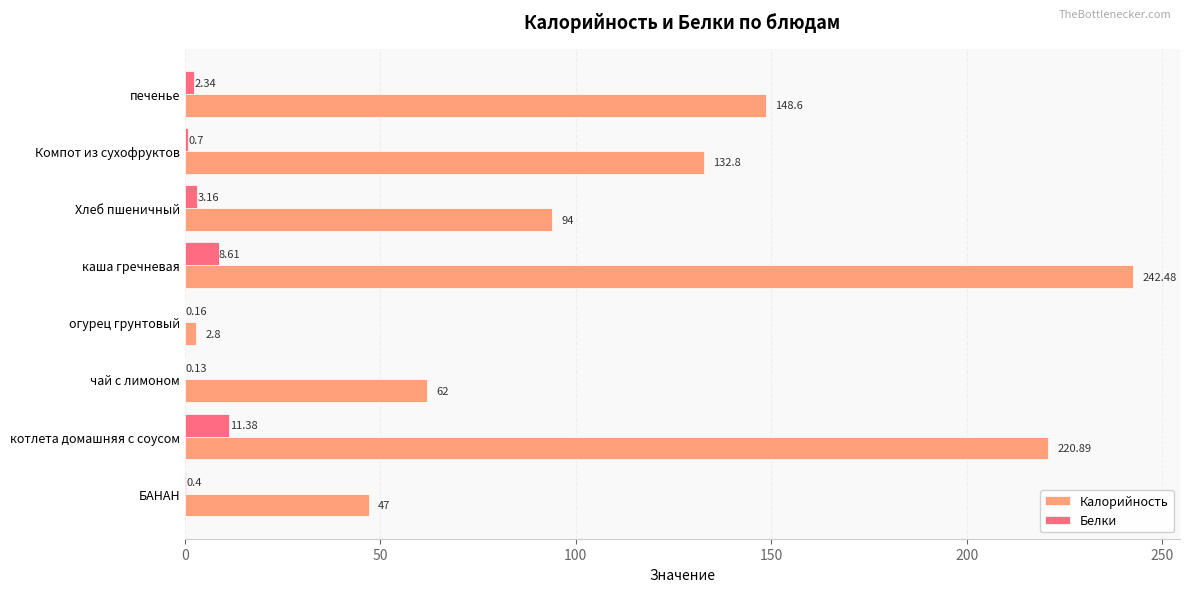

At which category does the chart reach its peak across all series?

каша гречневая